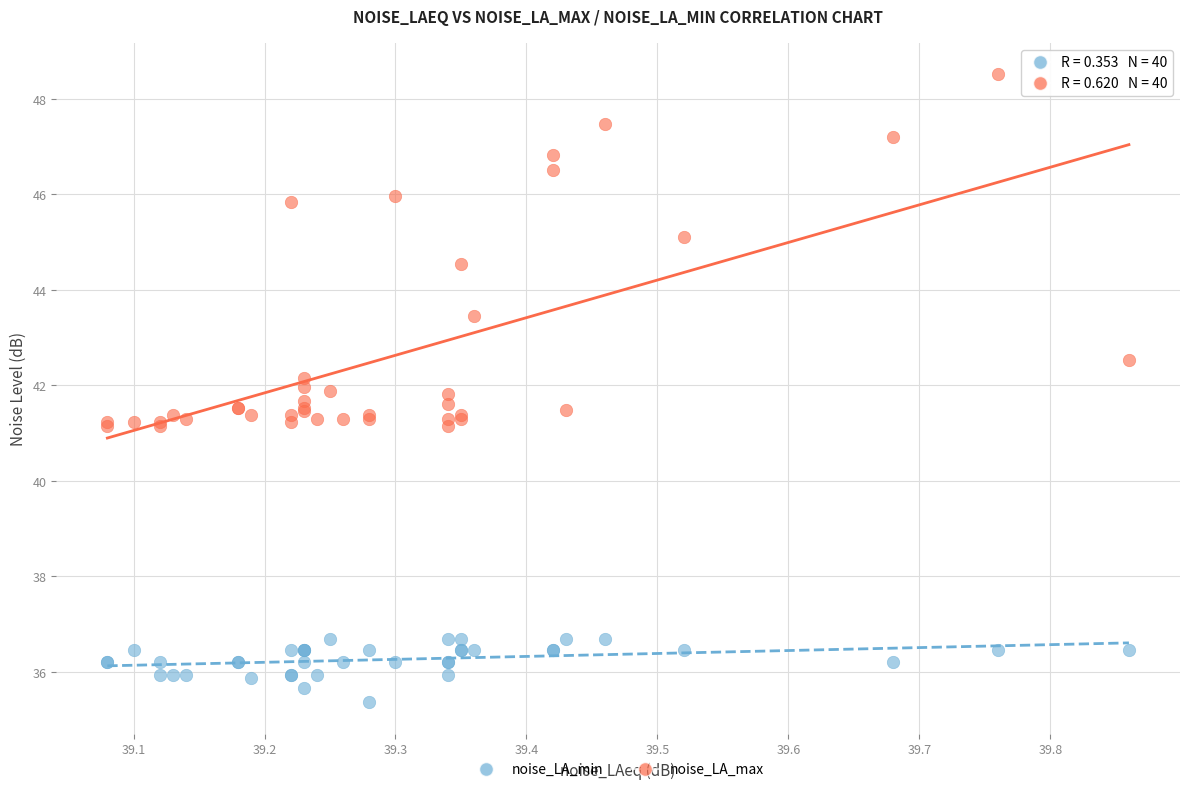

Which series contains the highest Y value?

noise_LA_max